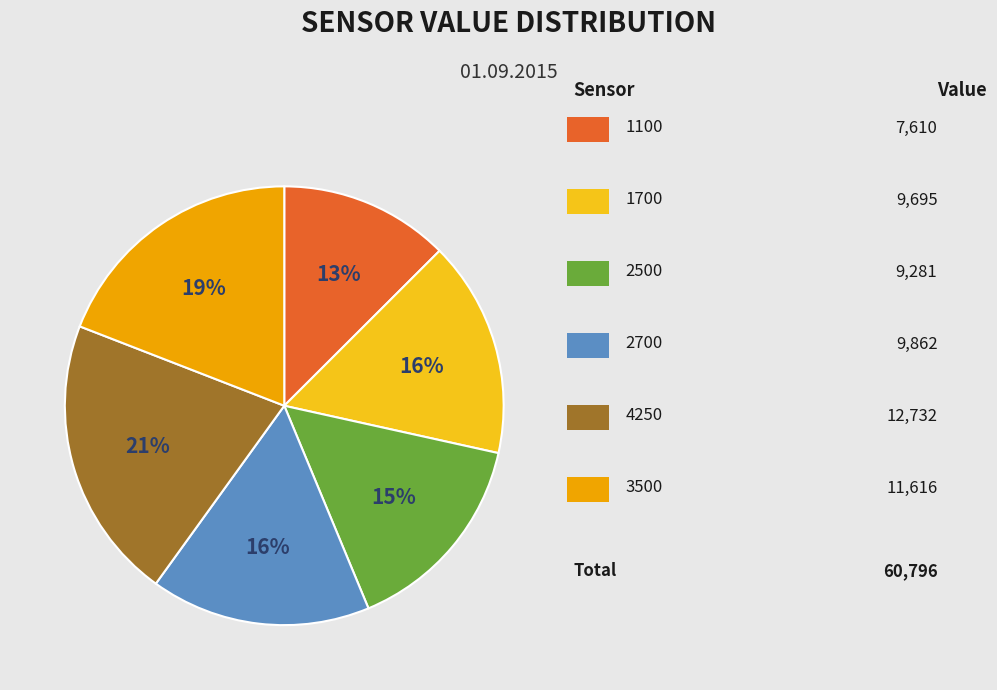

Is there a majority slice in this chart?

No